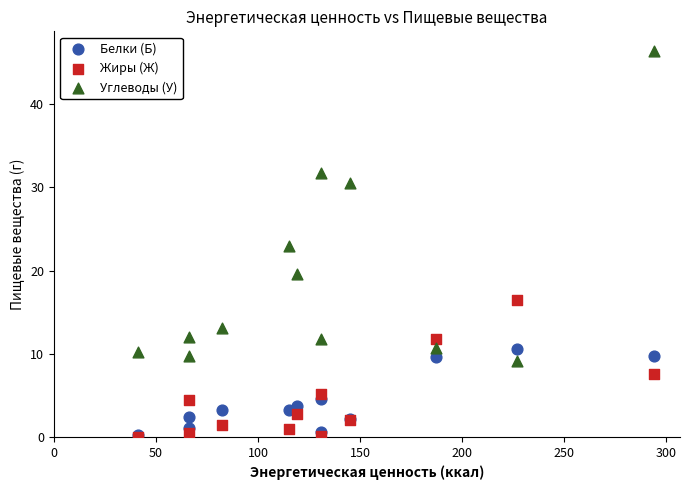

In the Углеводы (У) series, what Y value is closest to 27?

30.5